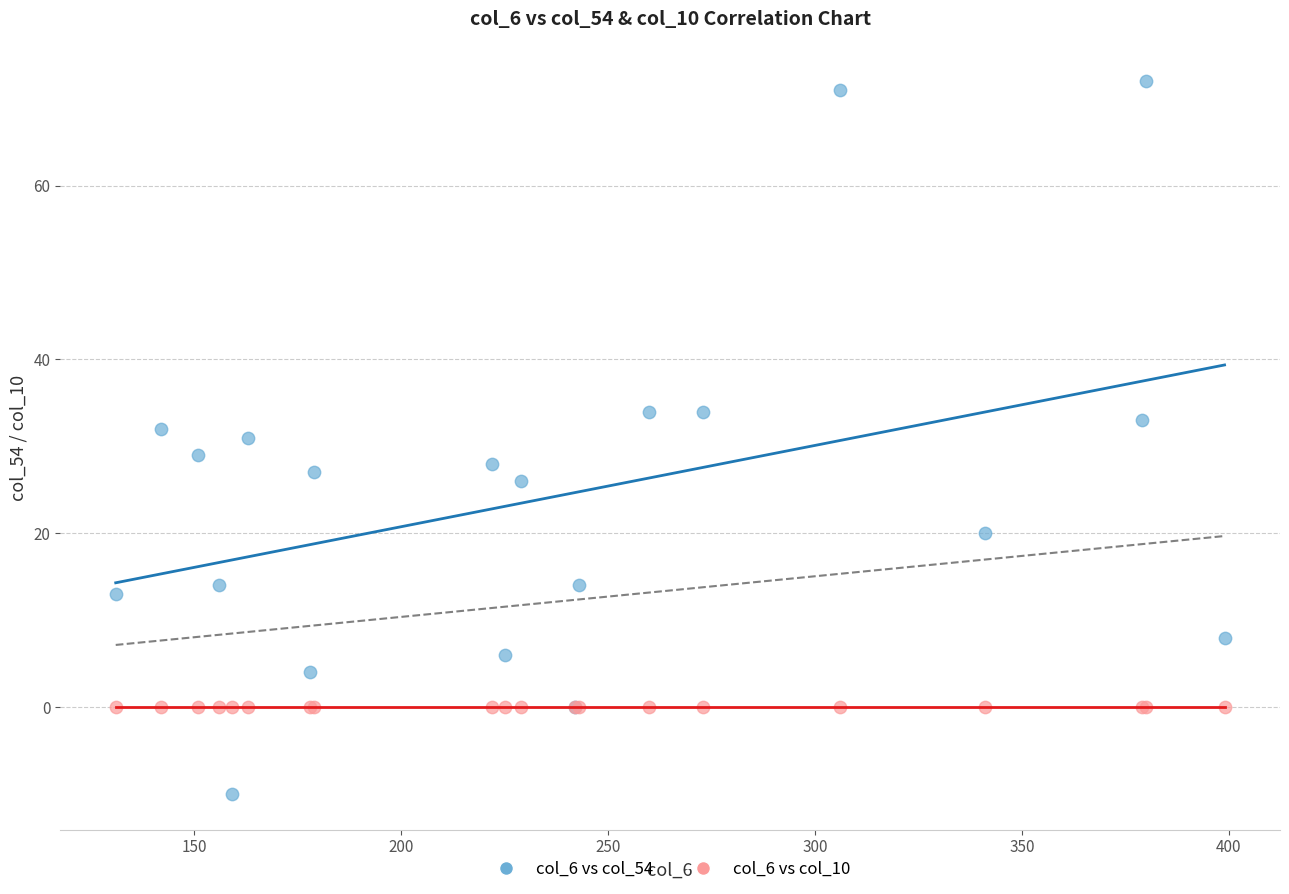

Which series contains the lowest Y value?

col_6 vs col_54